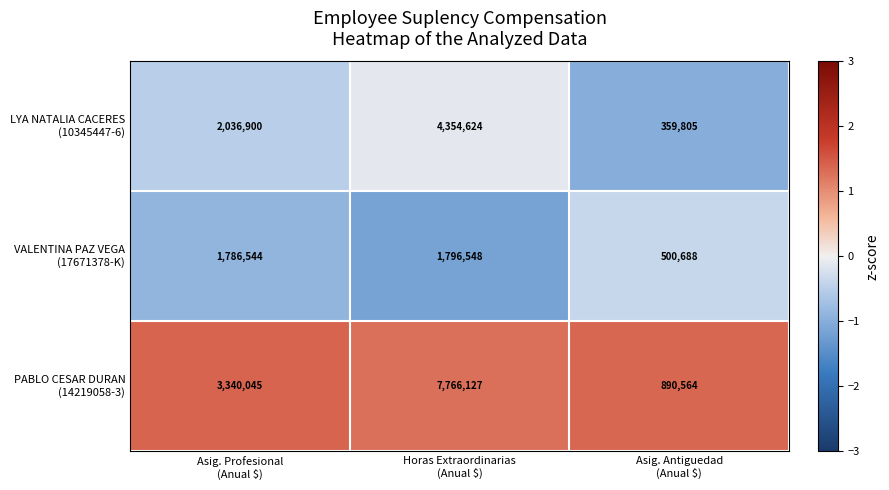

What is the greatest value displayed?

7766127